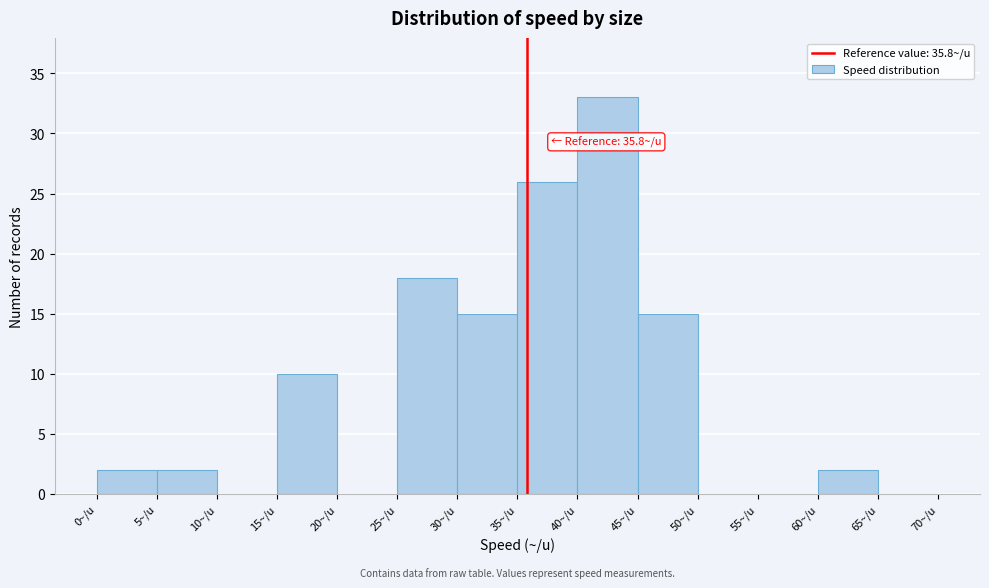

Over which range of the x-axis is the bar tallest?

40 to 45